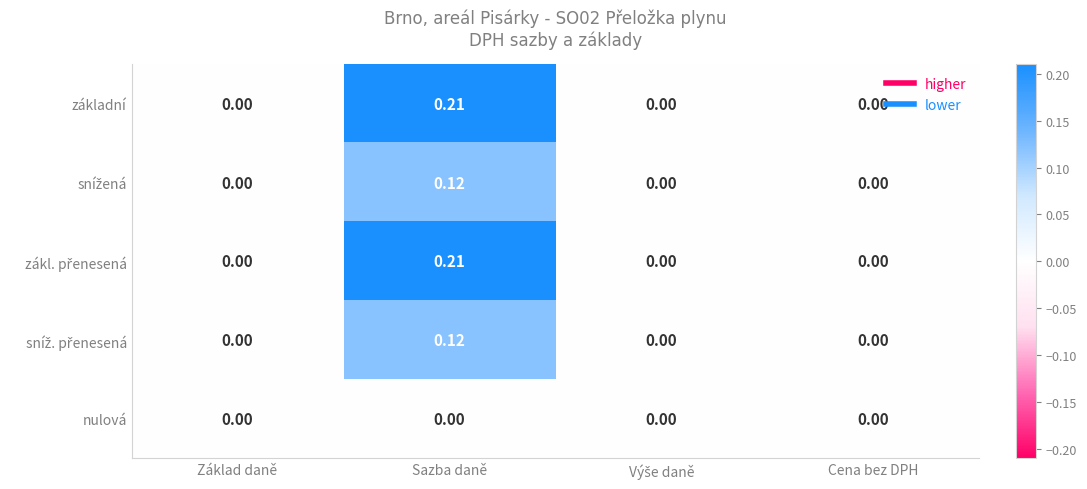

Which category has the highest value across all series?

Sazba daně